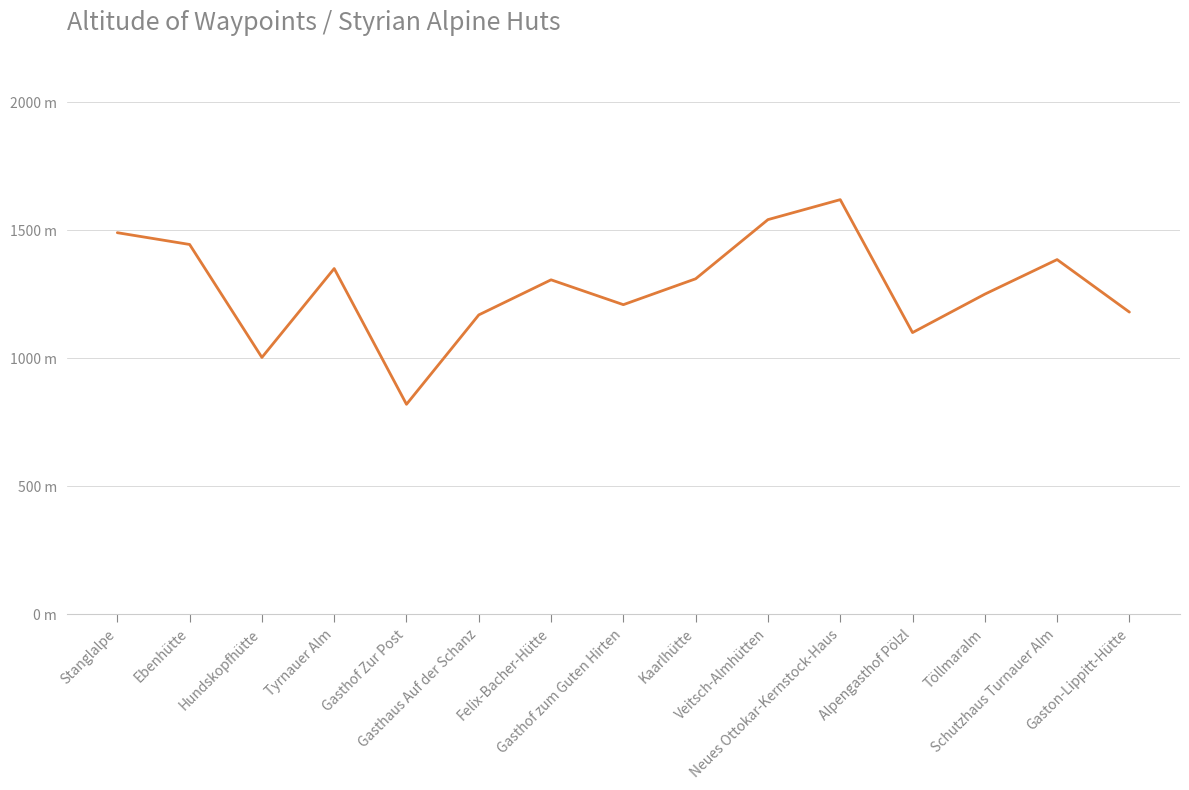

Does the chart have visible grid lines?

Yes